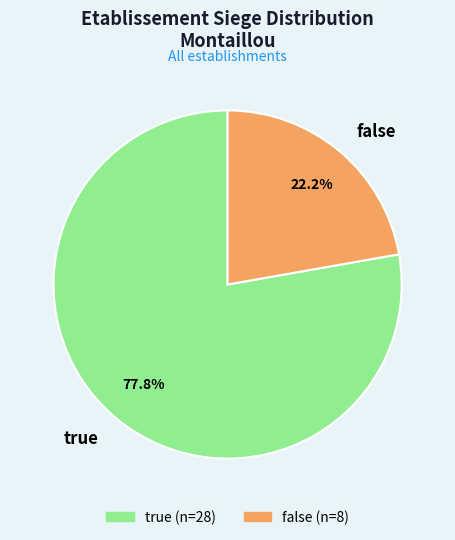

Which category has the smallest portion of the pie?

false